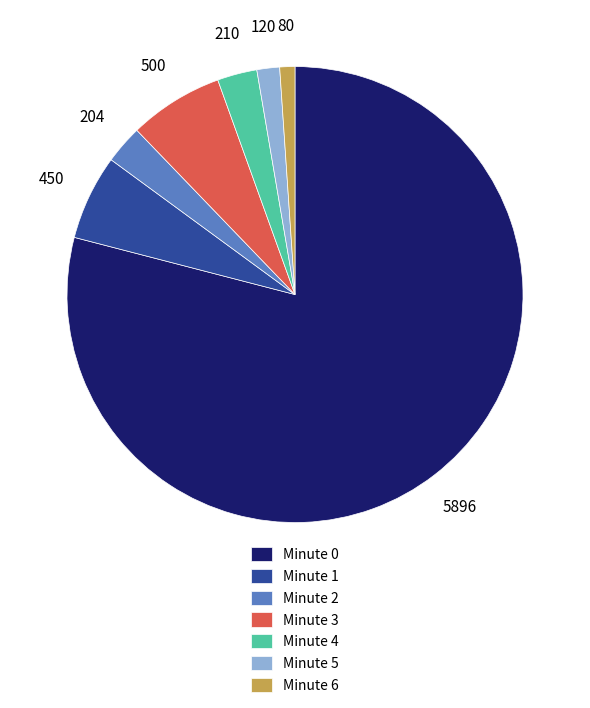

Is there any slice that represents more than half of the pie?

Yes